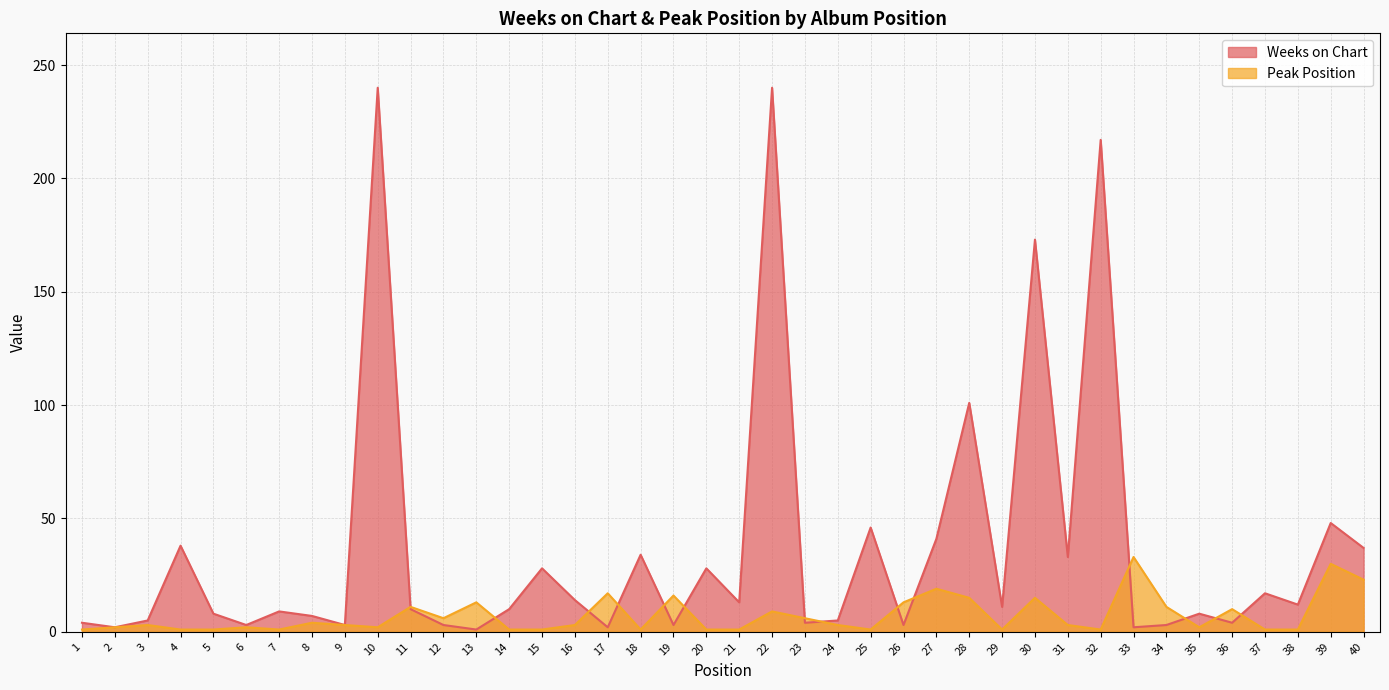

How many lines are shown in the chart?

2